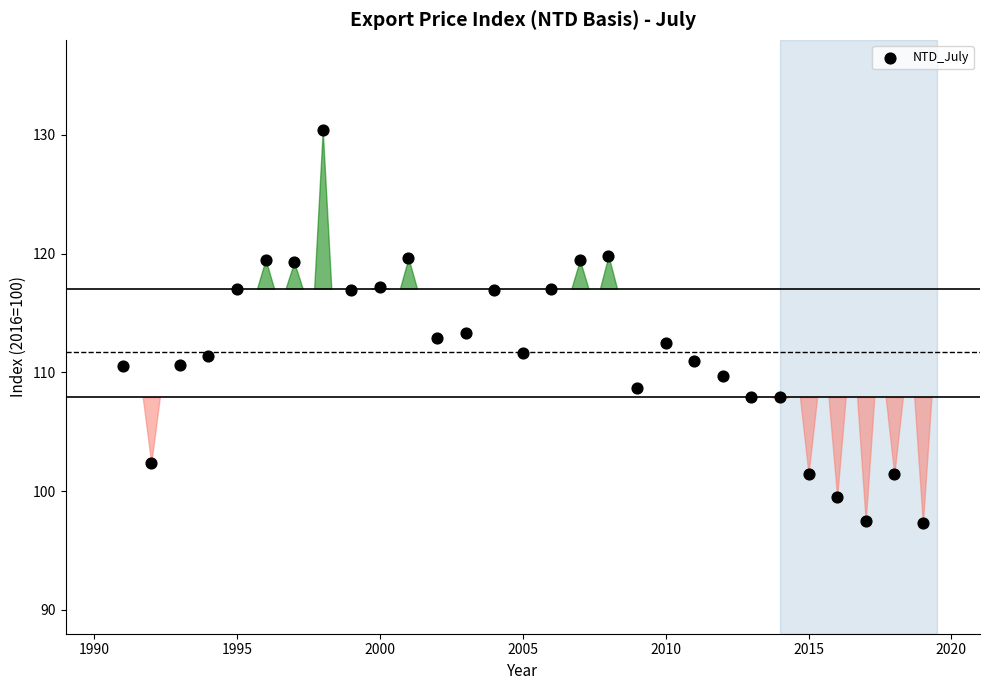

What is the range of Y values (max minus min)?

33.1